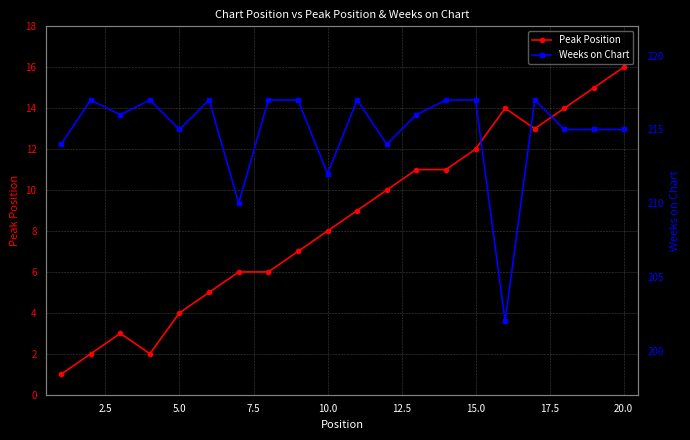

What is the difference between the Peak Position values at 13 and 17.5?

5